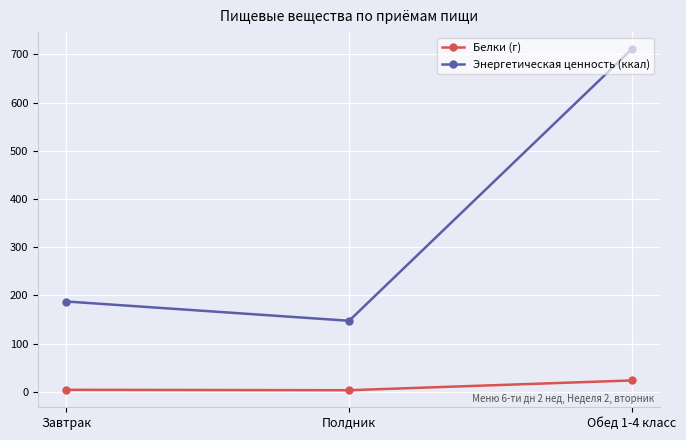

List the series in order of their peak value, highest first.

Энергетическая ценность (ккал), Белки (г)